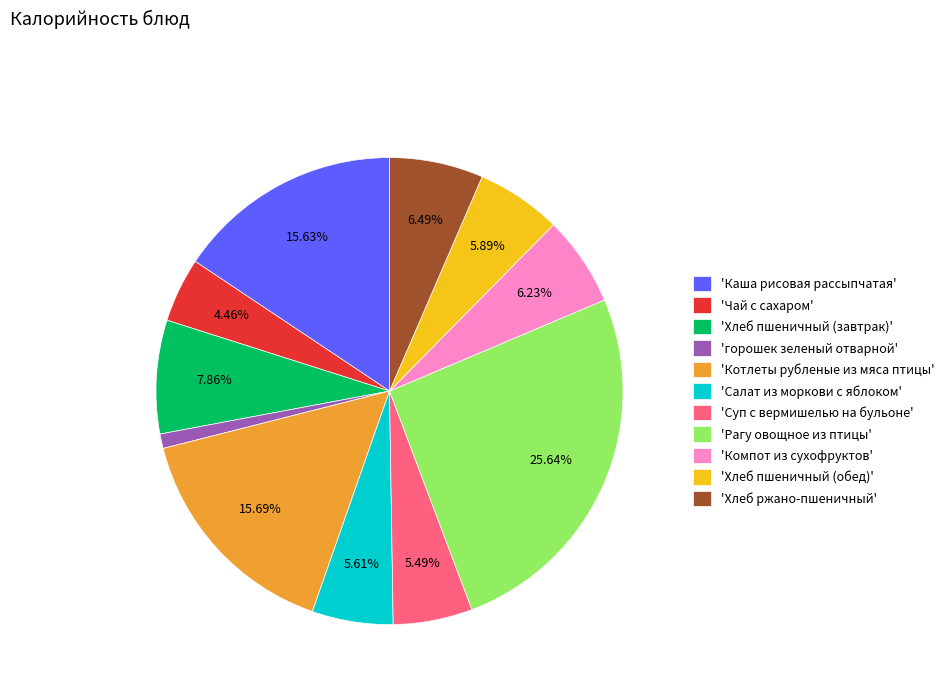

To the nearest percent, what is the average slice percentage?

9%